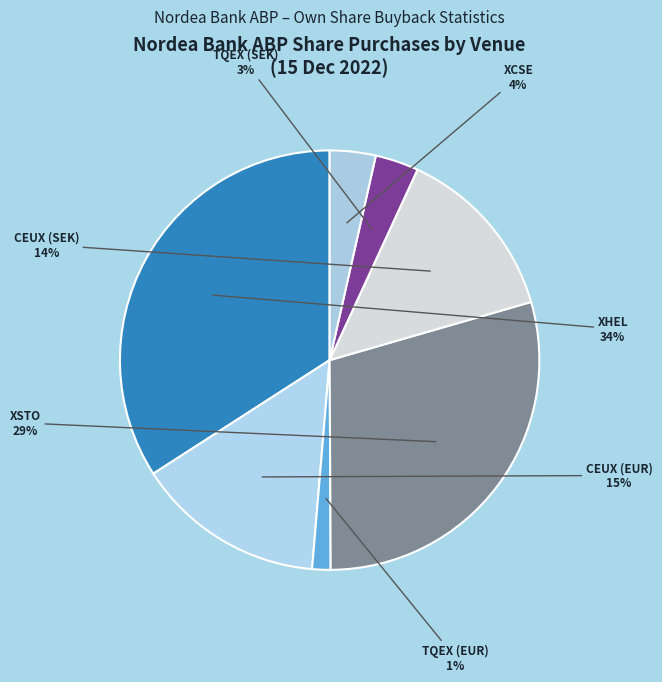

Count the number of slices in the pie.

7